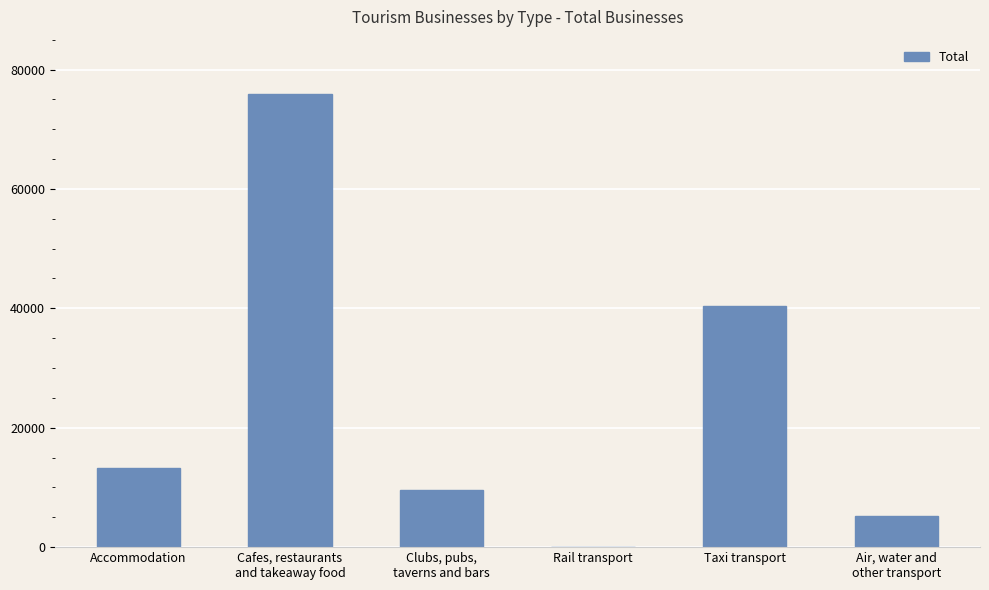

Which has a higher value, Taxi transport or Accommodation?

Taxi transport